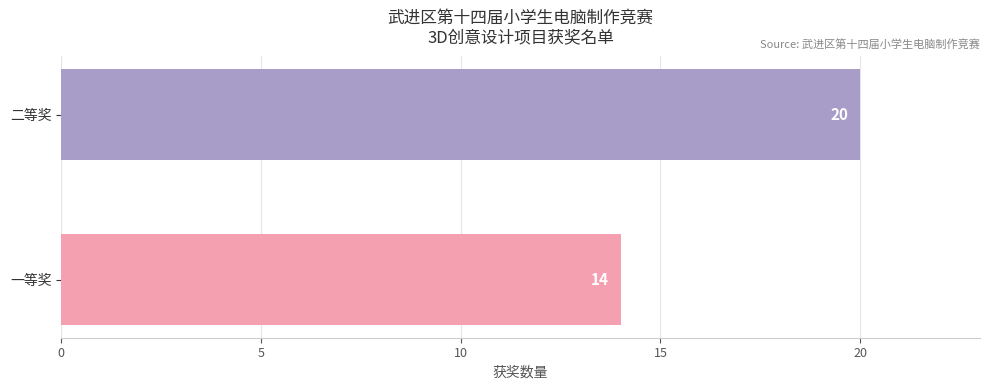

What is the ratio of the value at 一等奖 to the value at 二等奖?

0.7